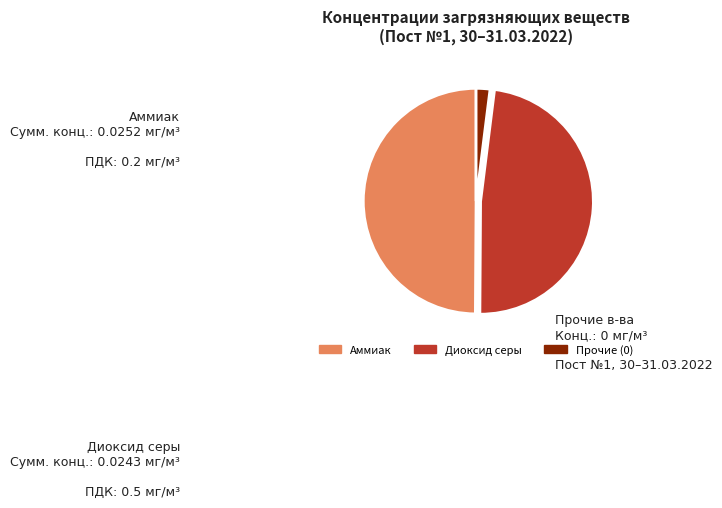

Is Прочие (0) the majority of the pie?

No